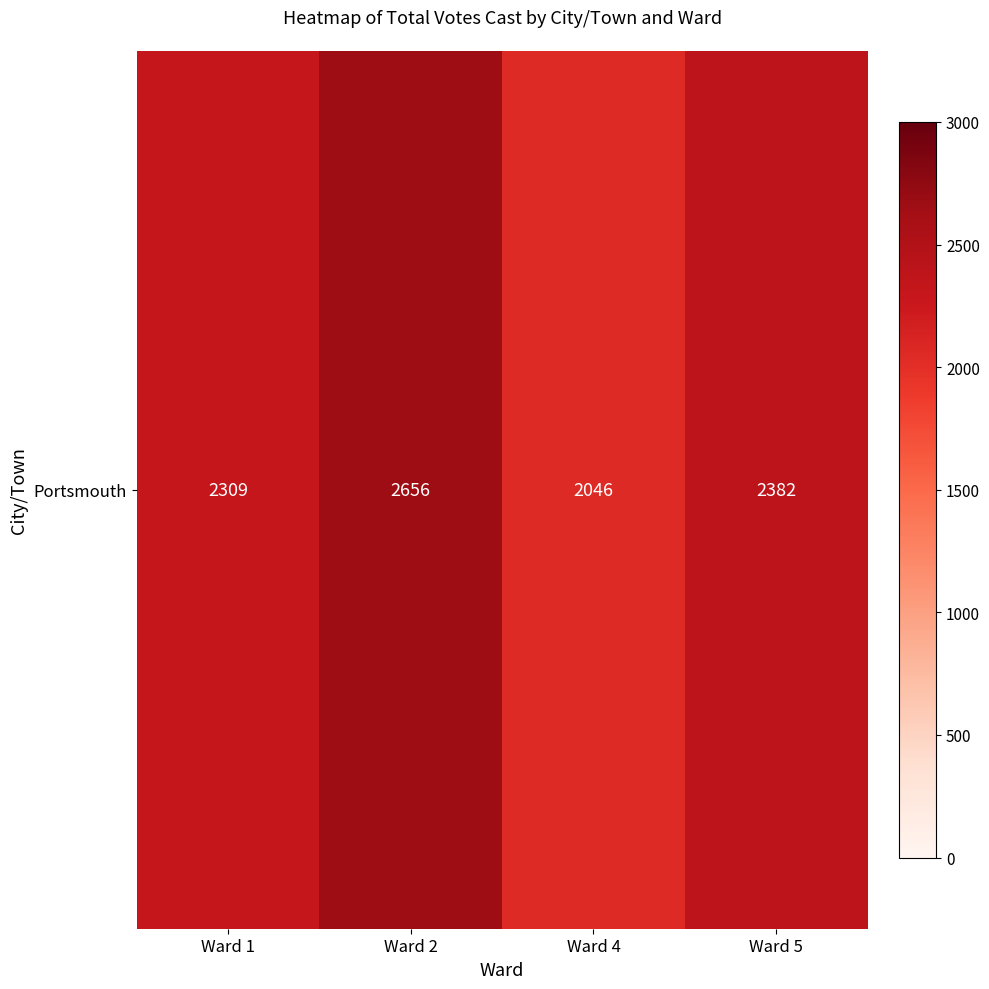

Reading right to left, list all the values displayed in this chart.

2382	2046	2656	2309